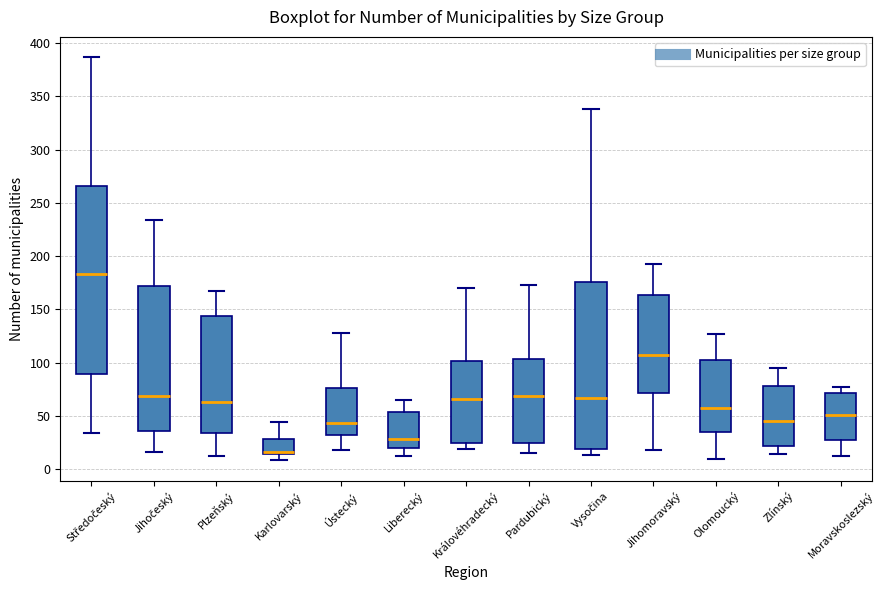

Which box is the tallest, from its lower edge to its upper edge?

Středočeský